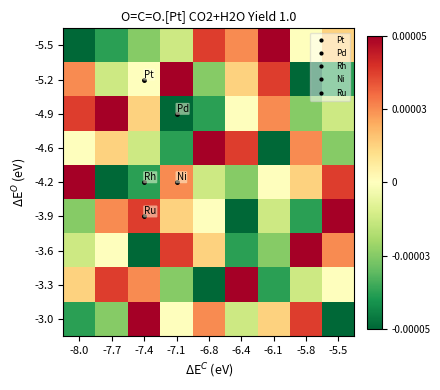

Which series has the largest range (max minus min)?

-5.5